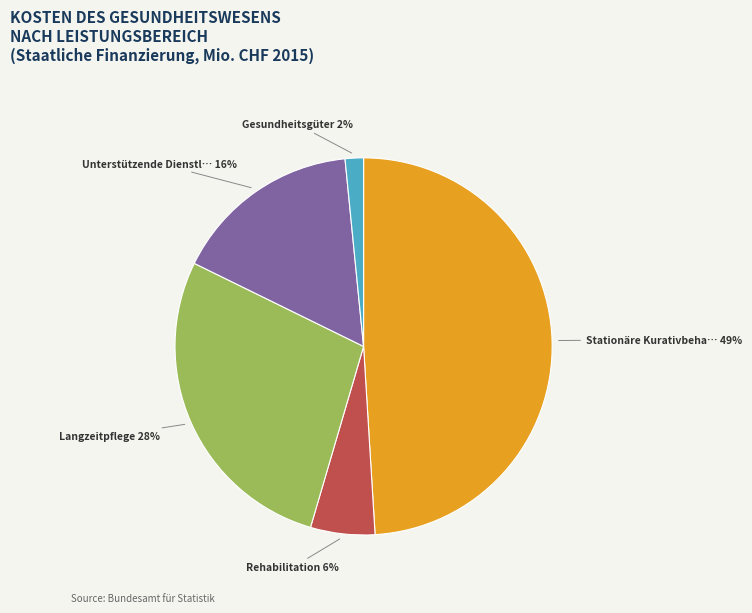

Does any single category account for the majority?

No